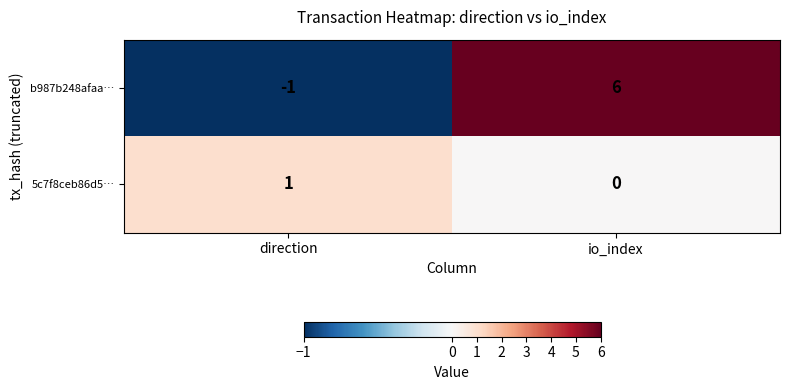

The 5c7f8ceb86d5… series shows 0 at io_index. True or false?

True